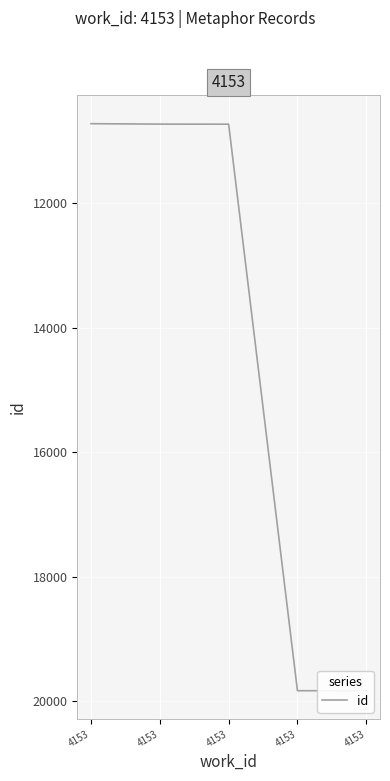

Where is the data nearest to the value 15277?

4153